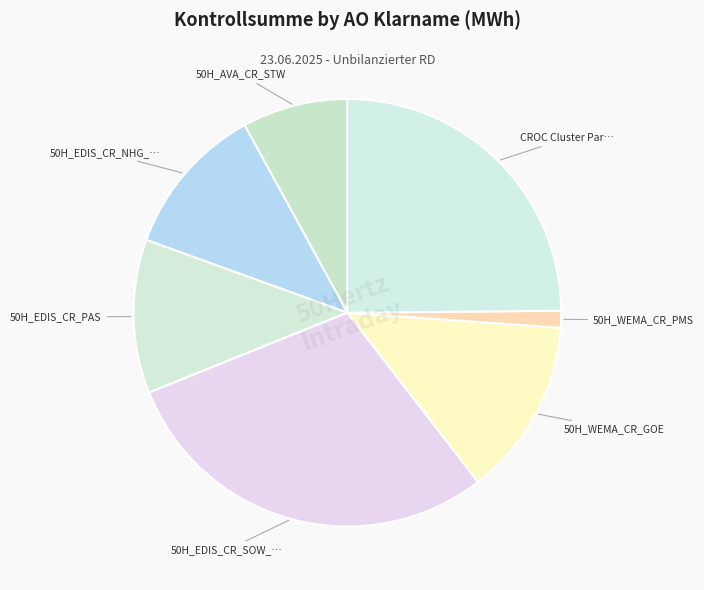

Which category has the smallest portion of the pie?

50H_WEMA_CR_PMS